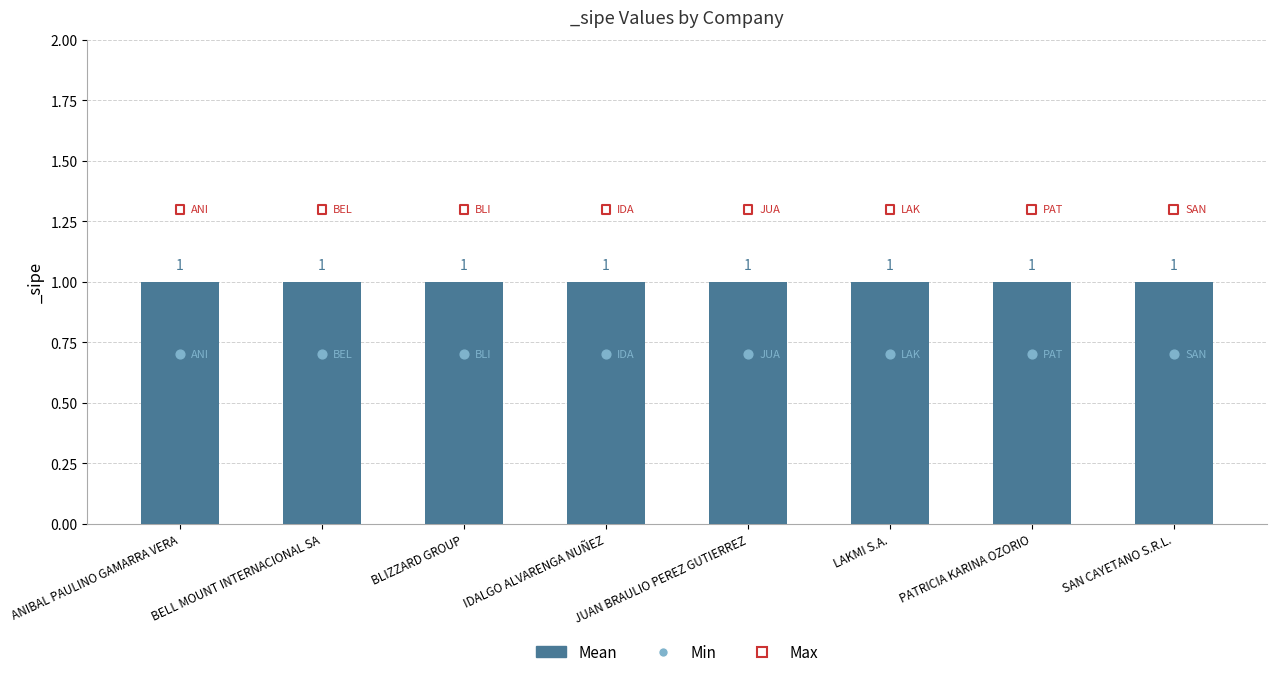

Which series has the largest total across all categories?

Max